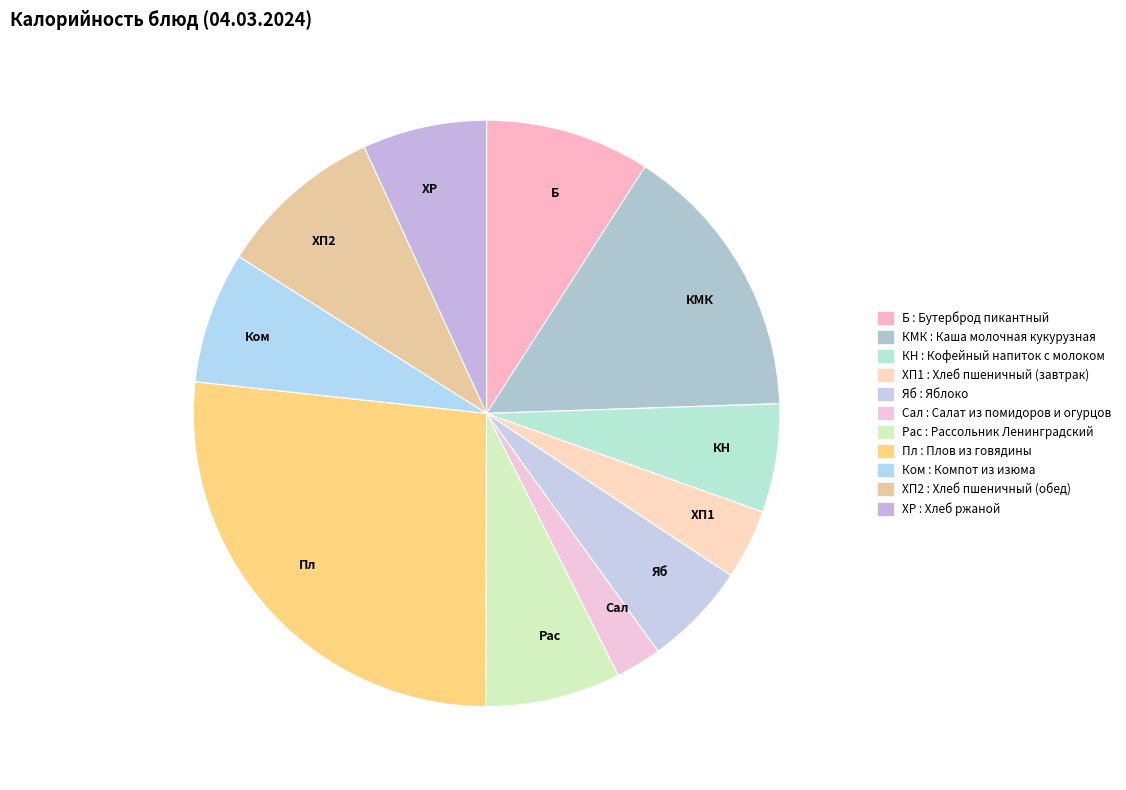

Which category has the smallest portion of the pie?

Сал